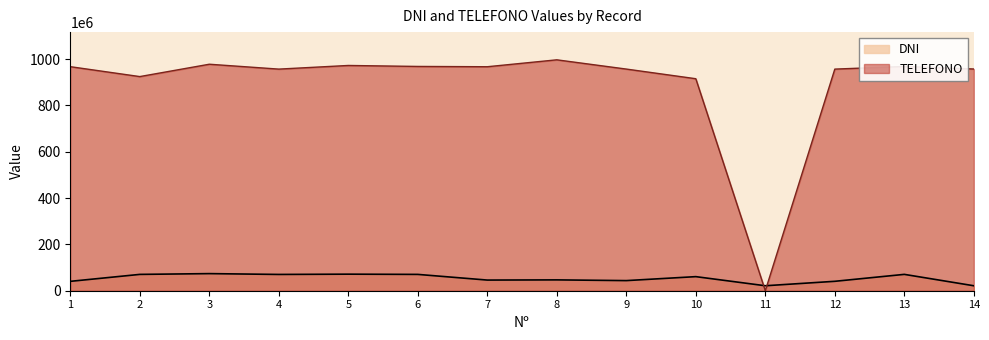

Between which two adjacent categories do DNI and TELEFONO first intersect?

10 and 11